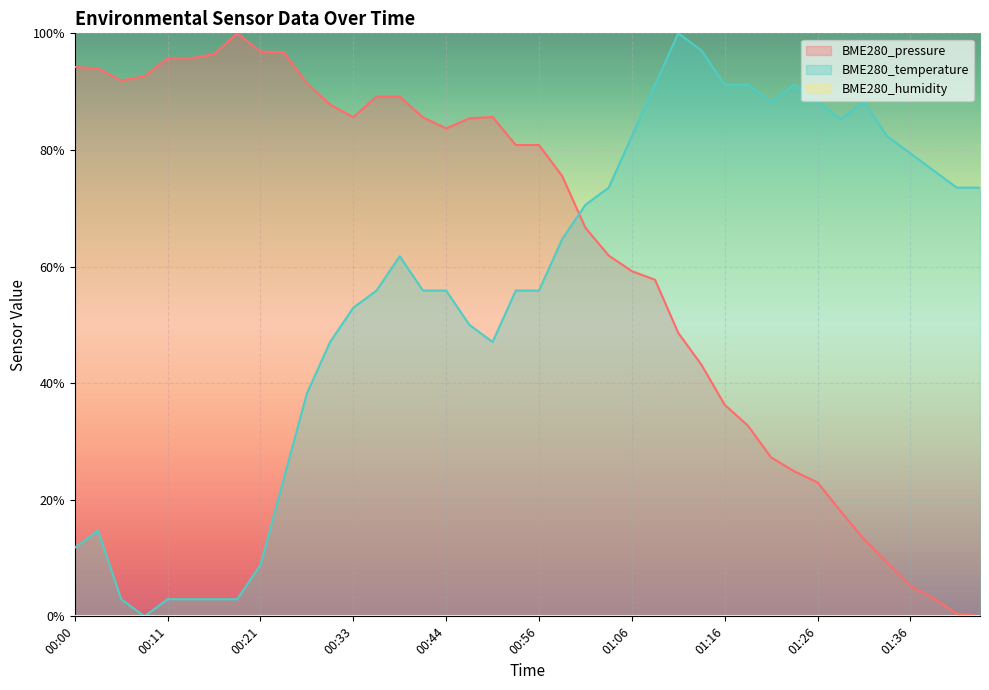

At which label is BME280_temperature closest to 0?

00:08